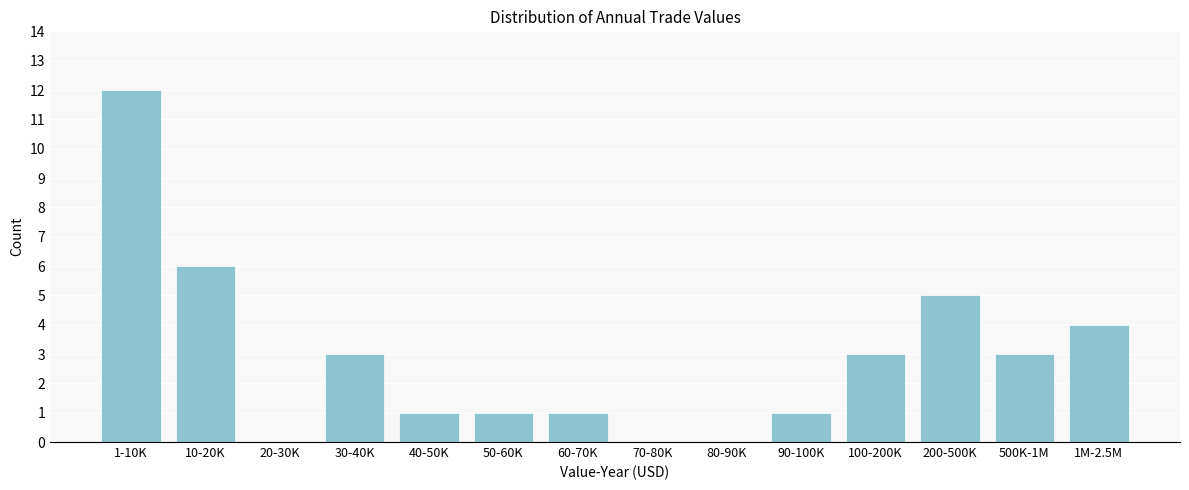

Reading right to left, extract all data points from this chart.

1M-2.5M=4	500K-1M=3	200-500K=5	100-200K=3	90-100K=1	80-90K=0	70-80K=0	60-70K=1	50-60K=1	40-50K=1	30-40K=3	20-30K=0	10-20K=6	1-10K=12